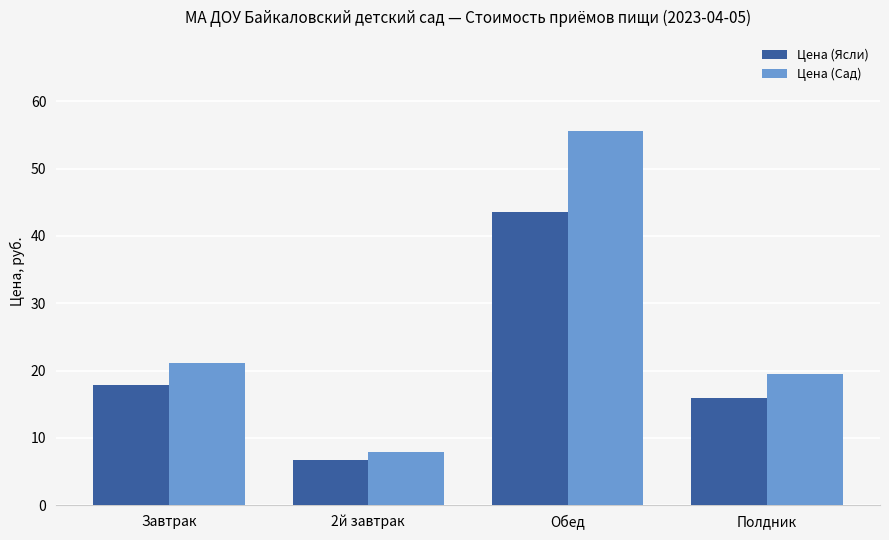

Which label corresponds to the smallest value in the chart?

2й завтрак